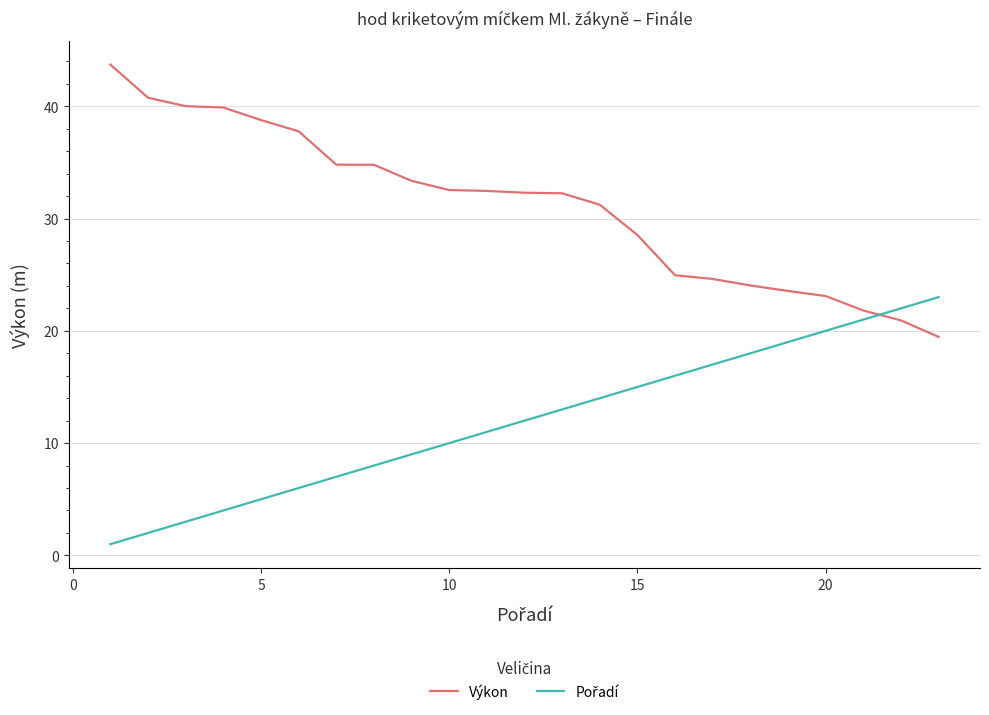

Which series has the largest total across all categories?

Výkon